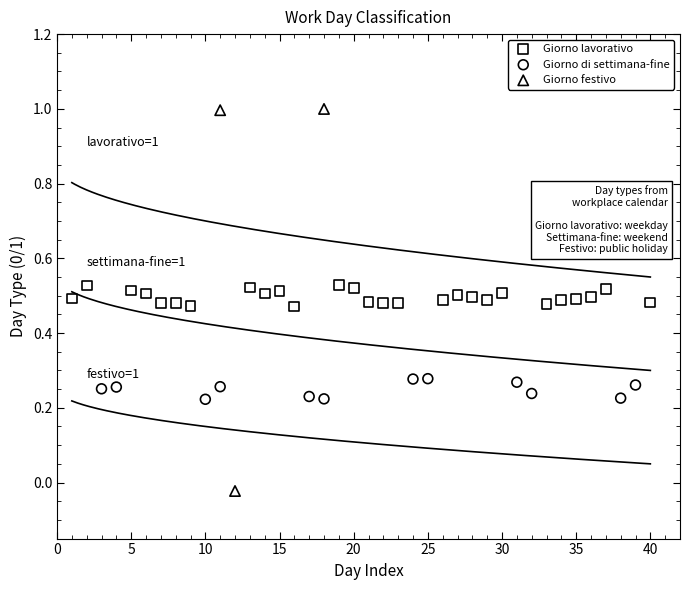

Which series contains the highest Y value?

Giorno festivo